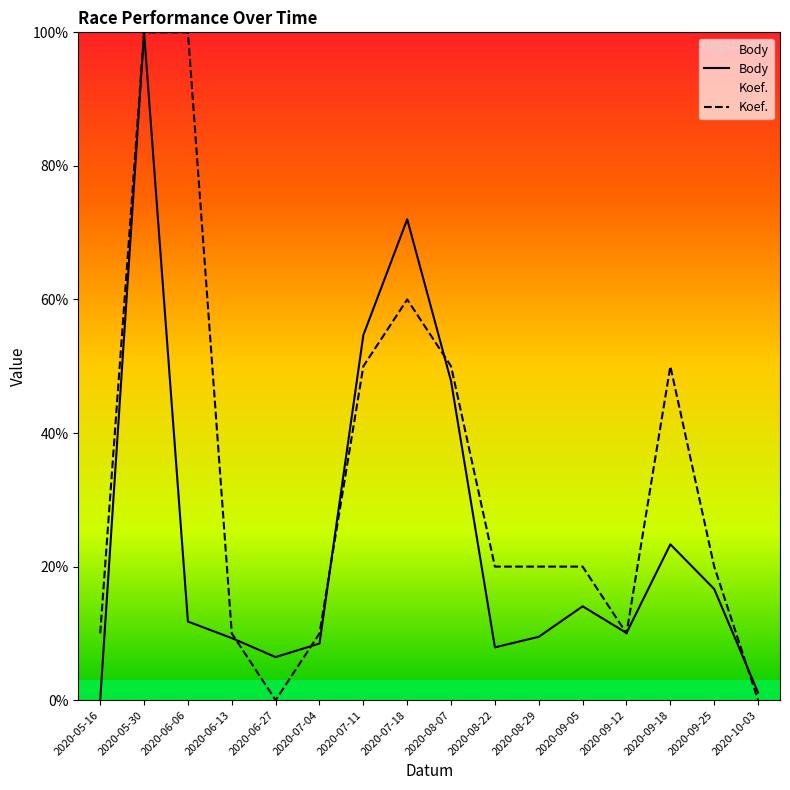

What is the label of the 8th point from the left?

2020-07-18